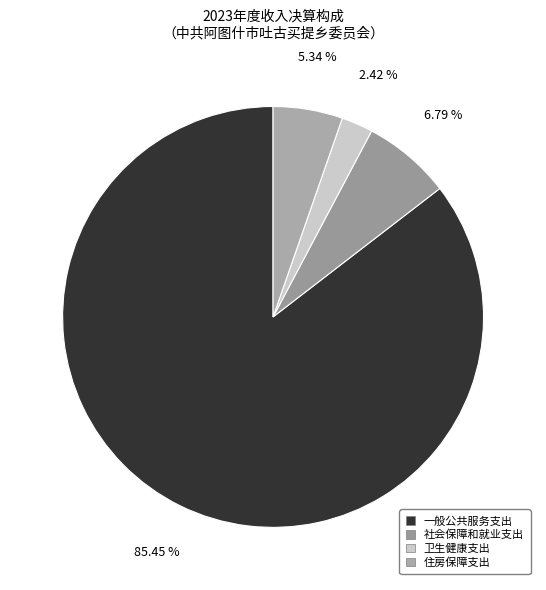

Approximately how many times larger is the value at 住房保障支出 compared to 一般公共服务支出?

0.1